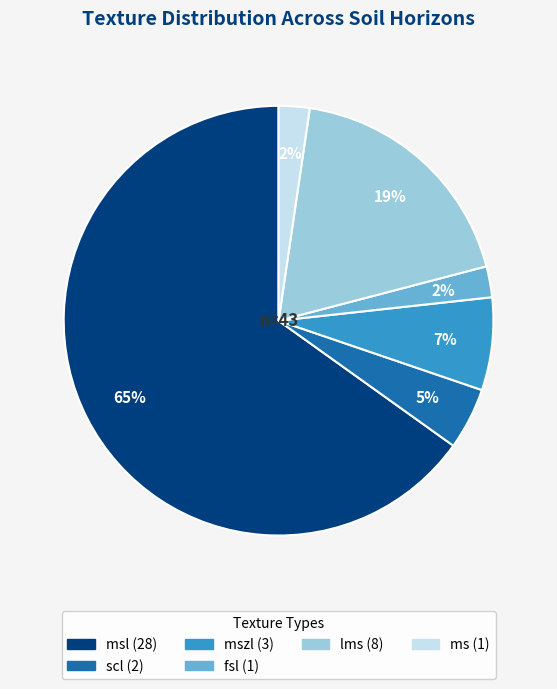

To the nearest percent, what is the average slice percentage?

17%